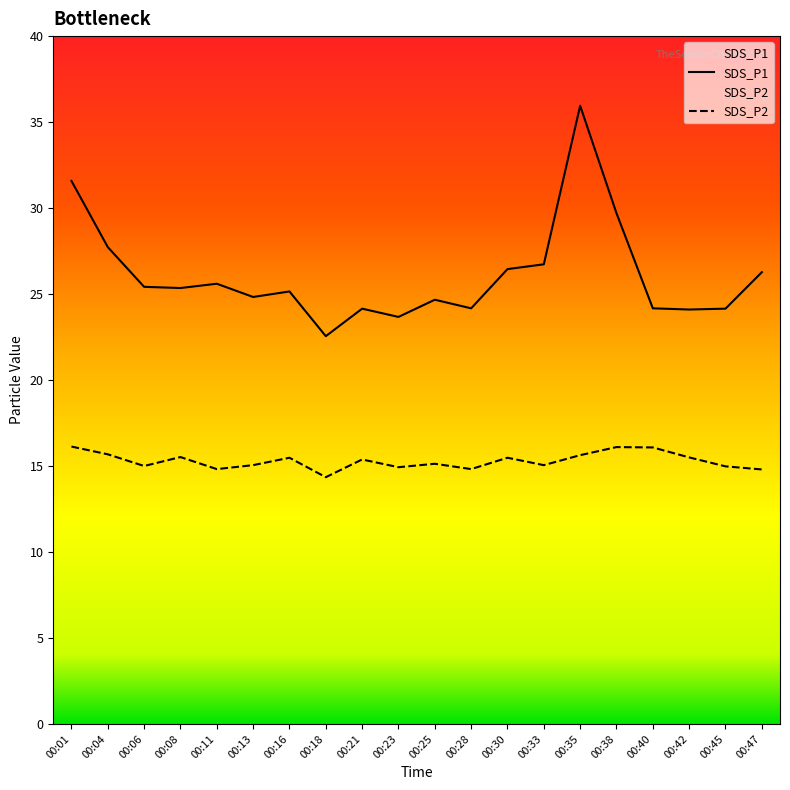

Is this an area chart (filled region under the line)?

No